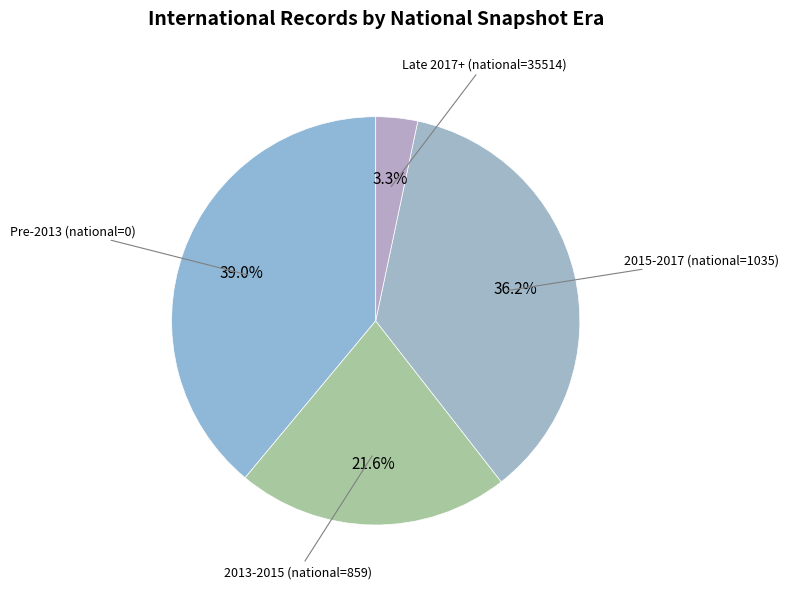

Does 2015-2017 (national=1035) represent more than half of the total?

No